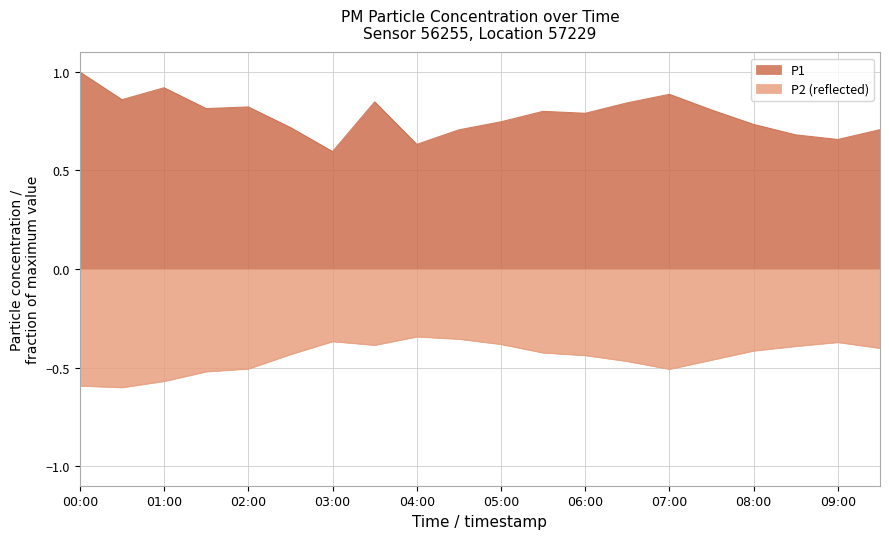

What position from the left is 00:30?

2